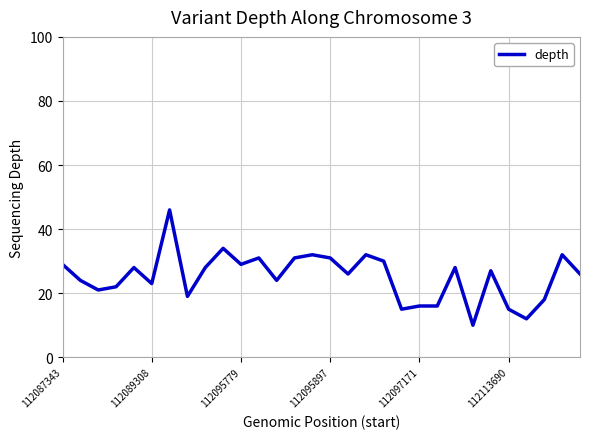

What is the difference between the maximum and minimum values?

36